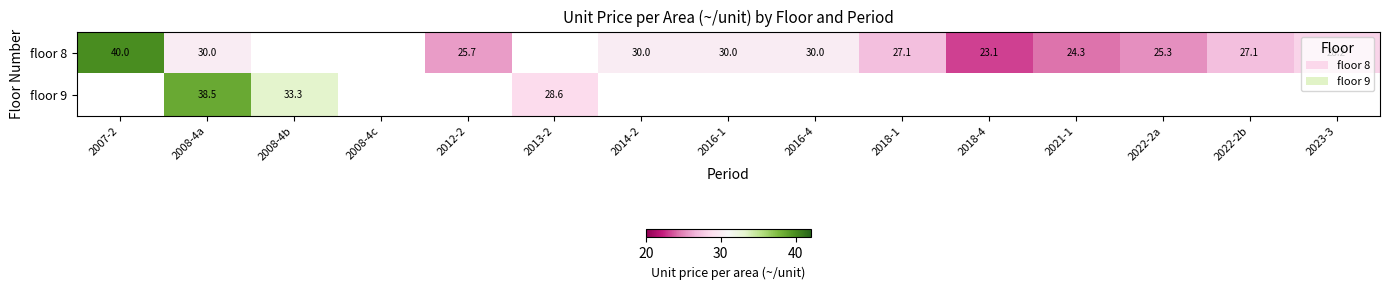

The value of floor 8 at 2018-4 is 23.1. True or false?

True